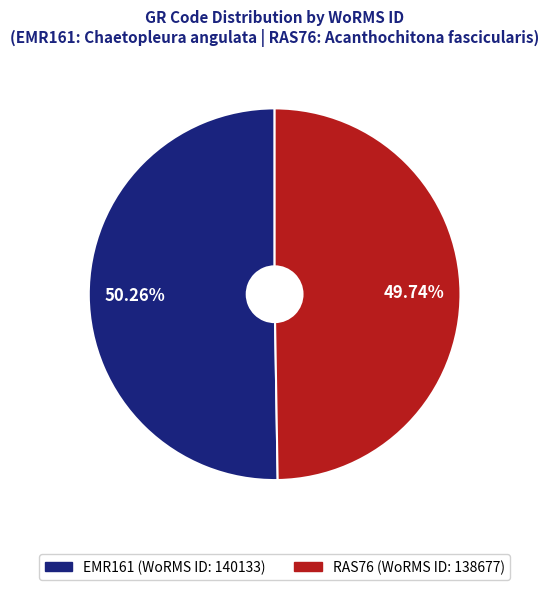

Which slice is the largest?

EMR161